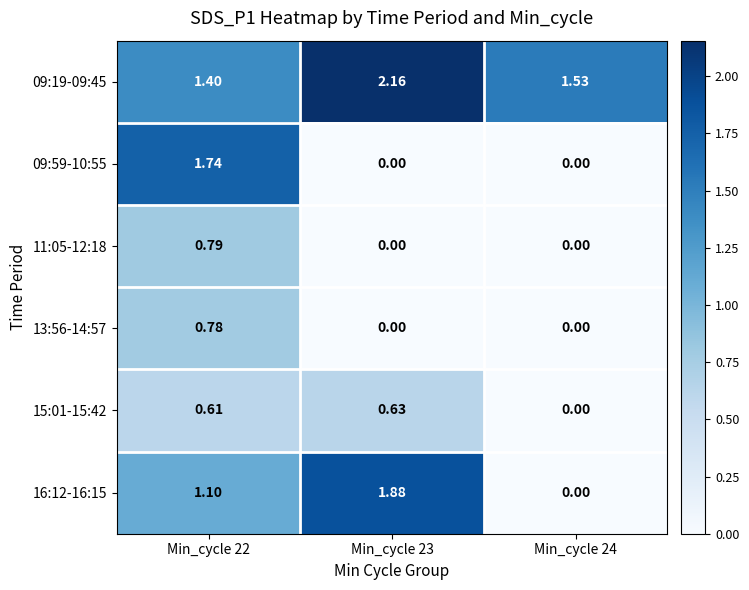

Is the value of 16:12-16:15 at Min_cycle 22 greater than the value of 09:59-10:55 at Min_cycle 24?

Yes